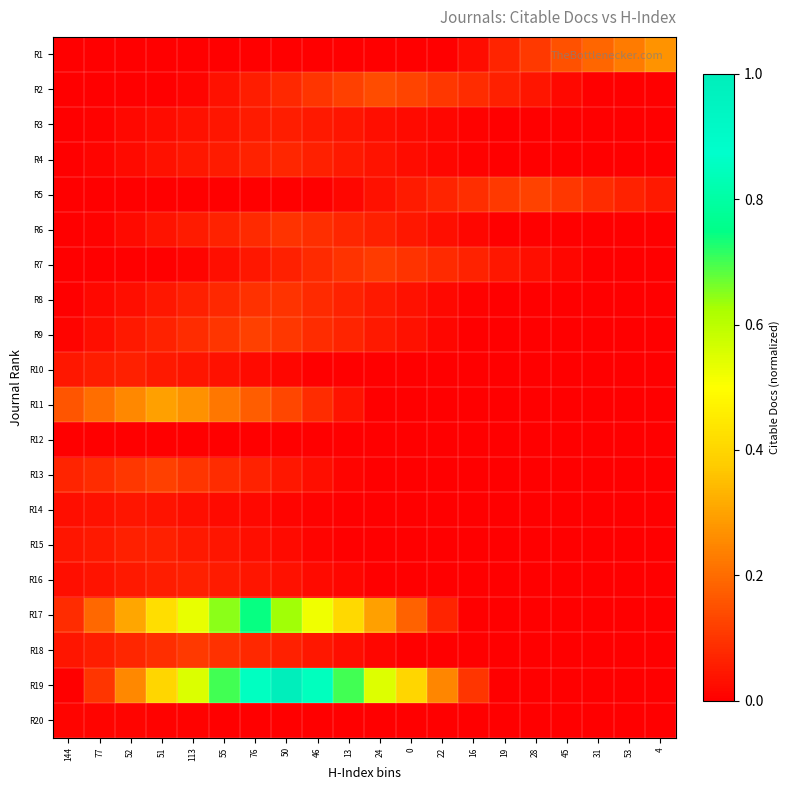

Between 22 and 28, which series saw the biggest shift?

R19